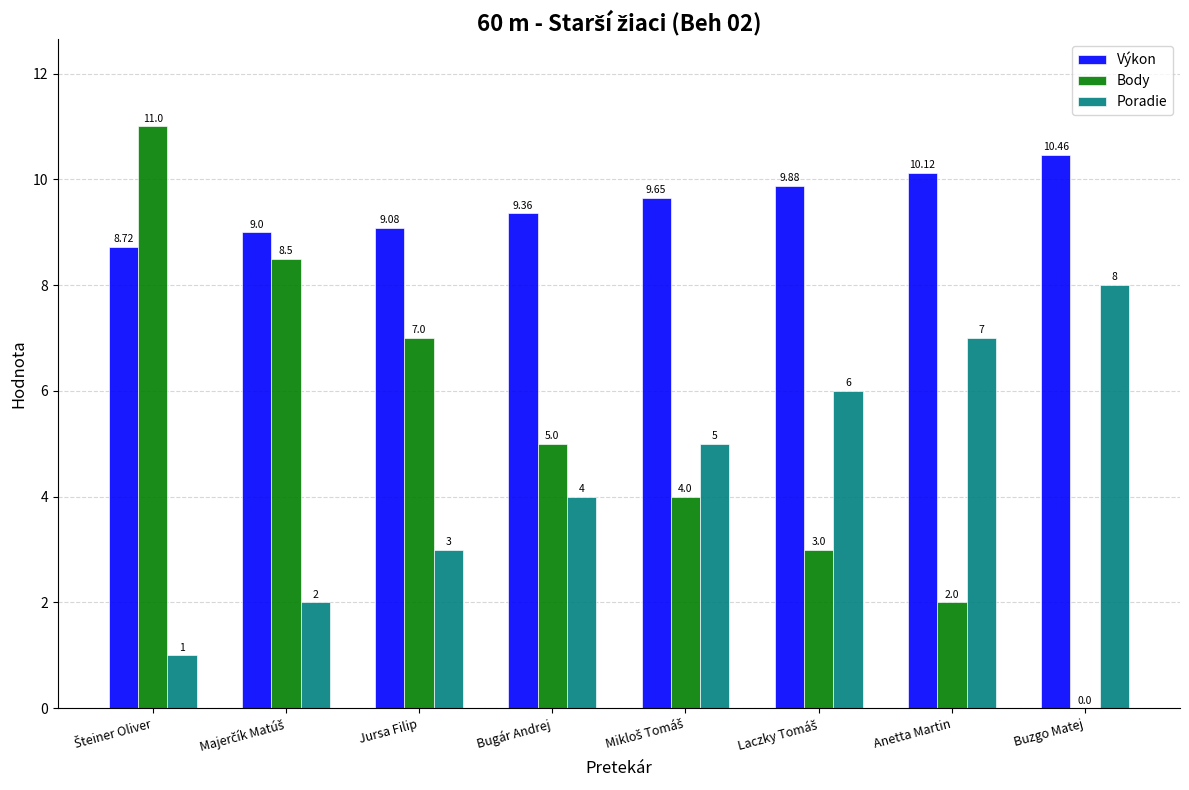

At which label does Poradie reach its peak?

Buzgo Matej